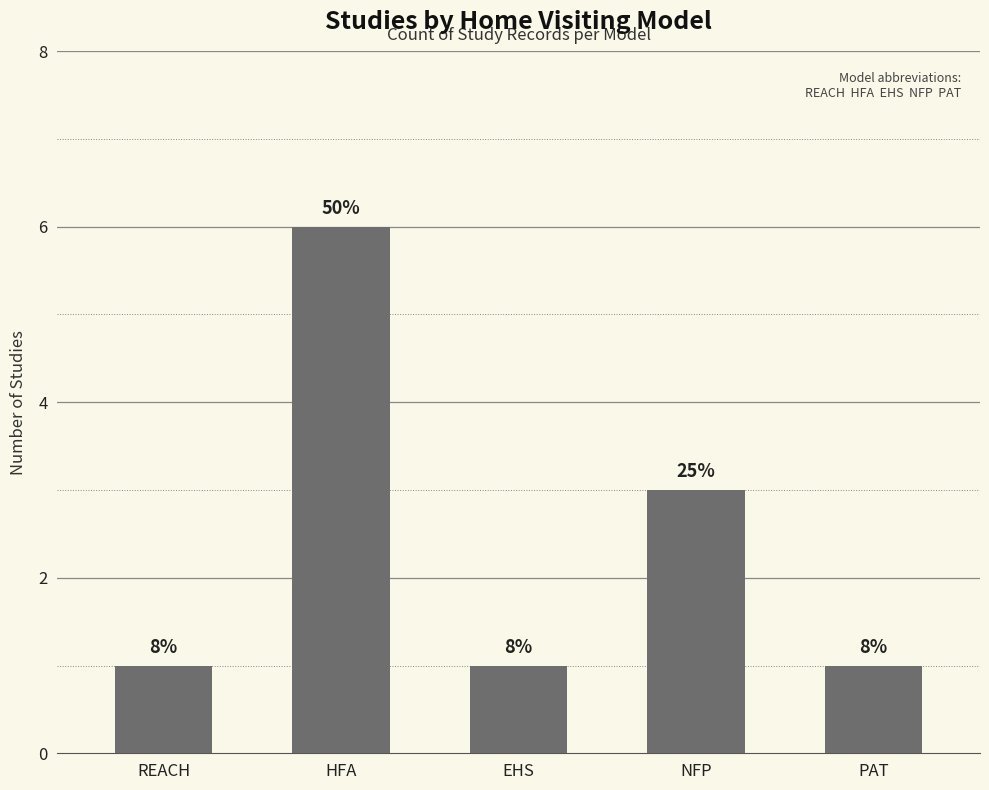

What is the greatest value displayed?

6